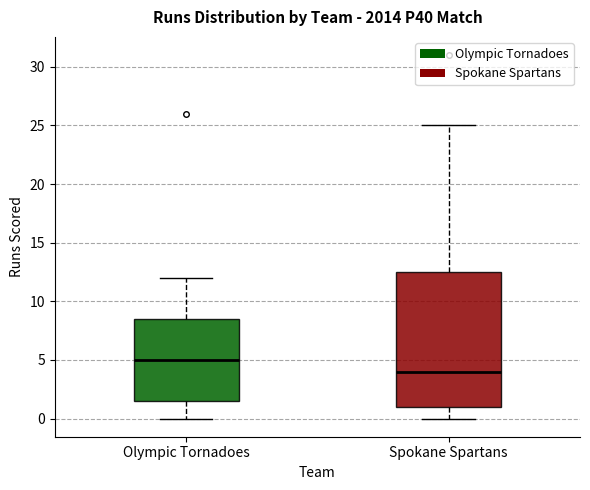

Reading left to right, read every box against the y-axis: the position of its median line, the range the box covers, and the ends of its whiskers. The values are not printed on the chart, so give them approximately, as read against the axis.

Olympic Tornadoes: median 5.0, box 1.5 to 8.5, whiskers 0.0 to 12.0
Spokane Spartans: median 4.0, box 1.0 to 12.5, whiskers 0.0 to 25.0